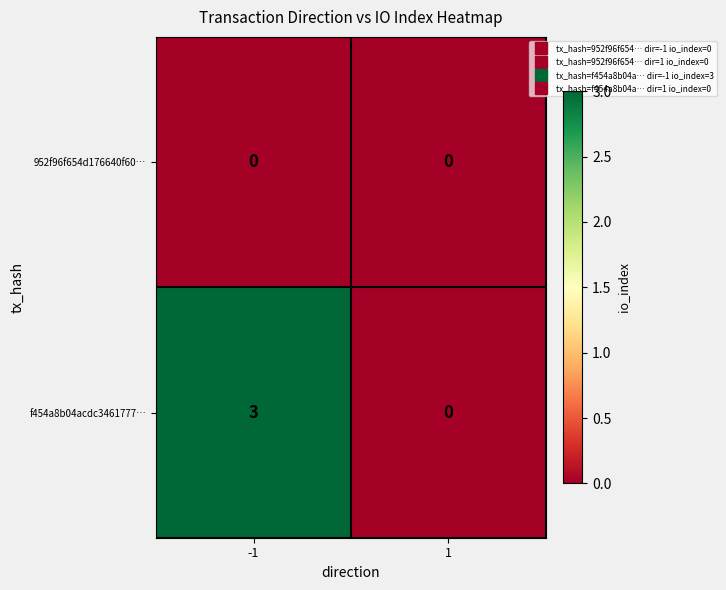

Reading right to left, extract all data points from this chart.

952f96f654d176640f60…: 0	0
f454a8b04acdc3461777…: 0	3